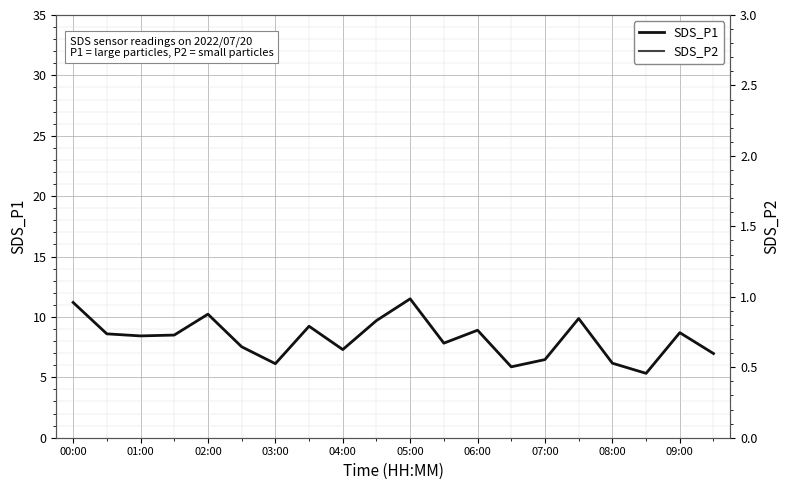

What is the highest value of the SDS_P1 series?

11.5